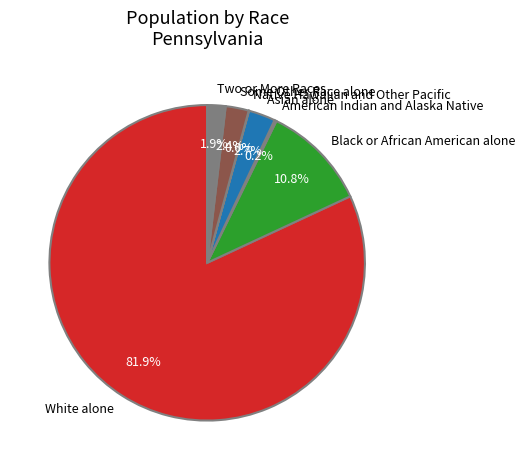

The Black or African American alone slice represents 1% of the pie. True or false?

False